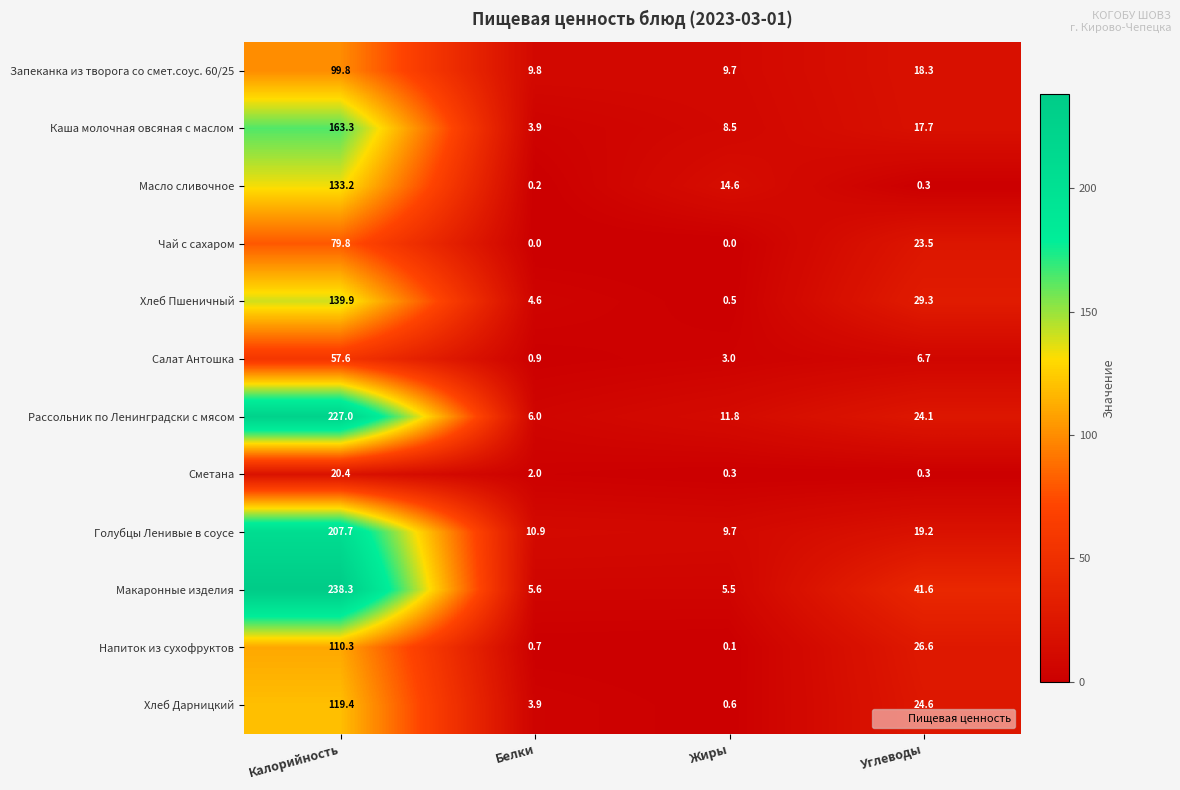

What is the greatest value displayed?

238.3